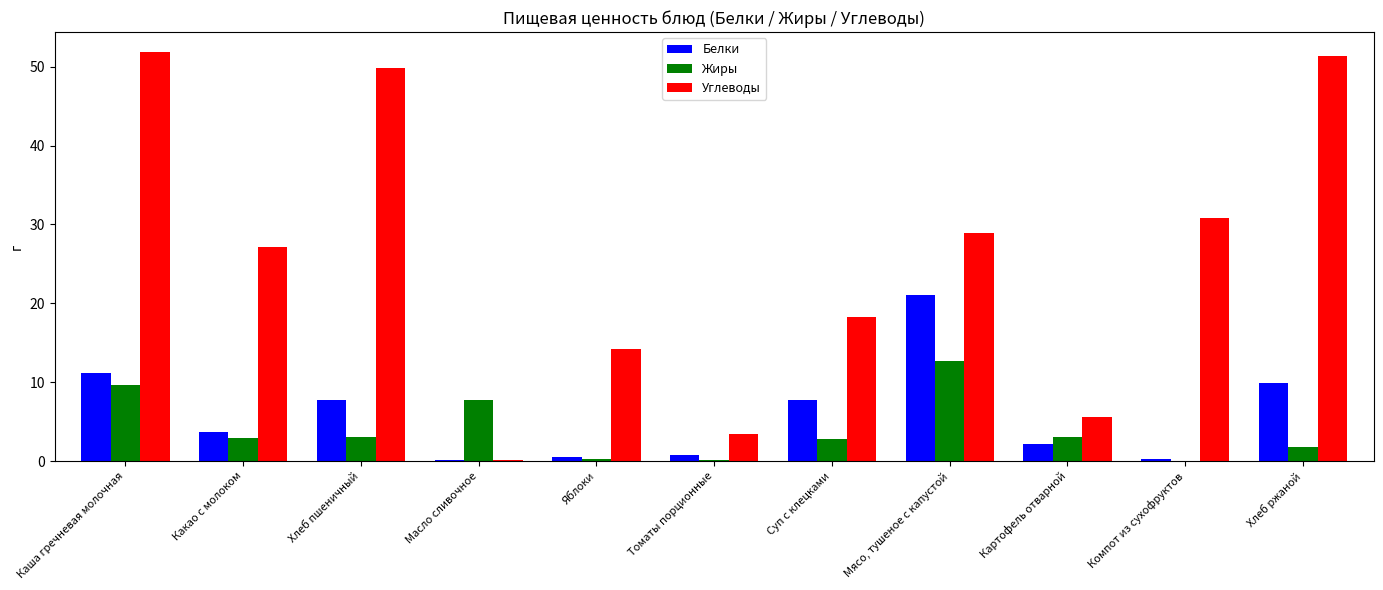

What value does the Углеводы series have at Хлеб ржаной?

51.3